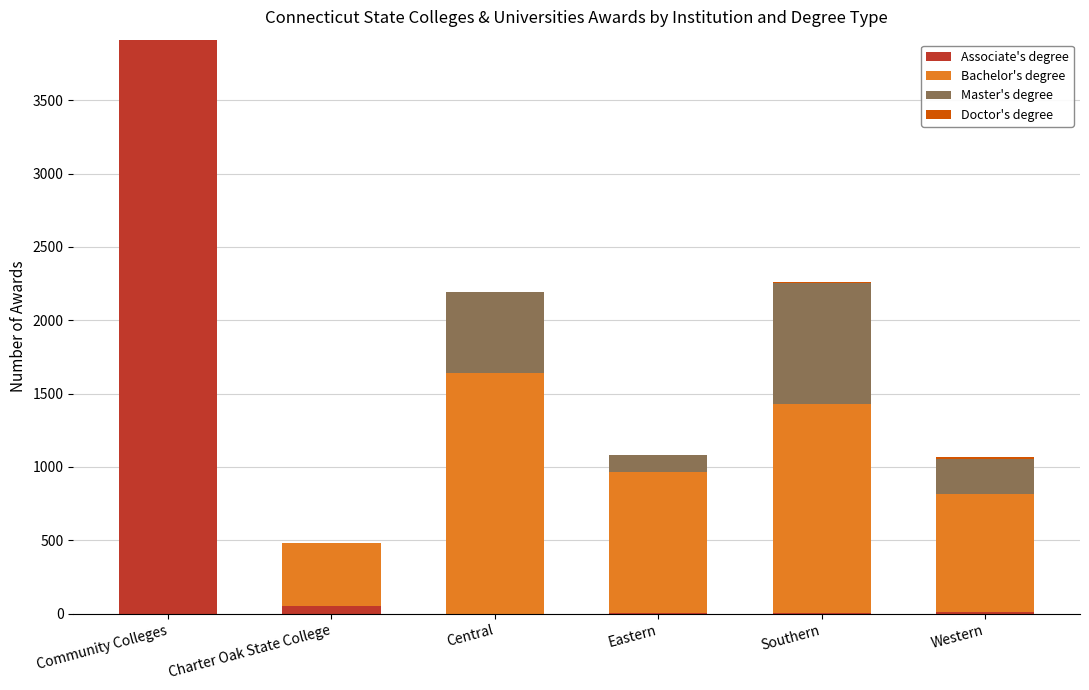

At which label does Associate's degree reach its peak?

Community Colleges